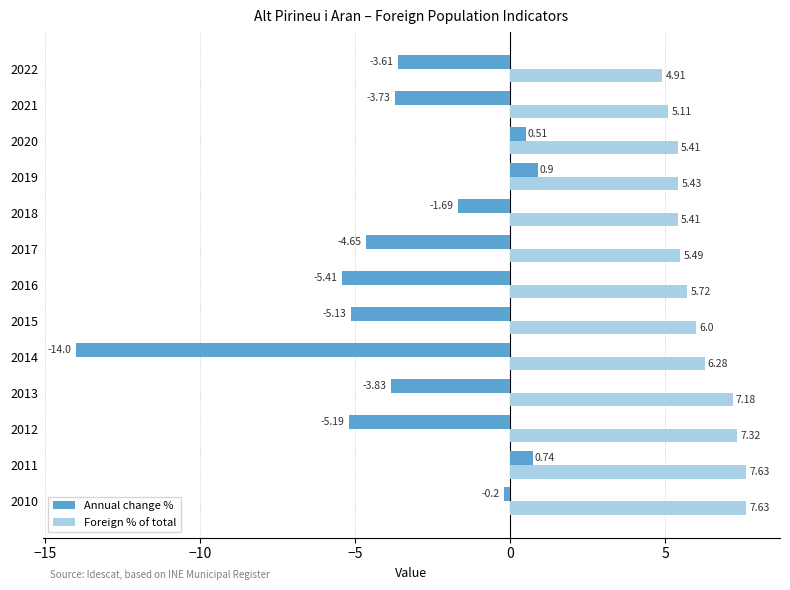

At 2015, list the series in order from smallest to largest.

Annual change %, Foreign % of total